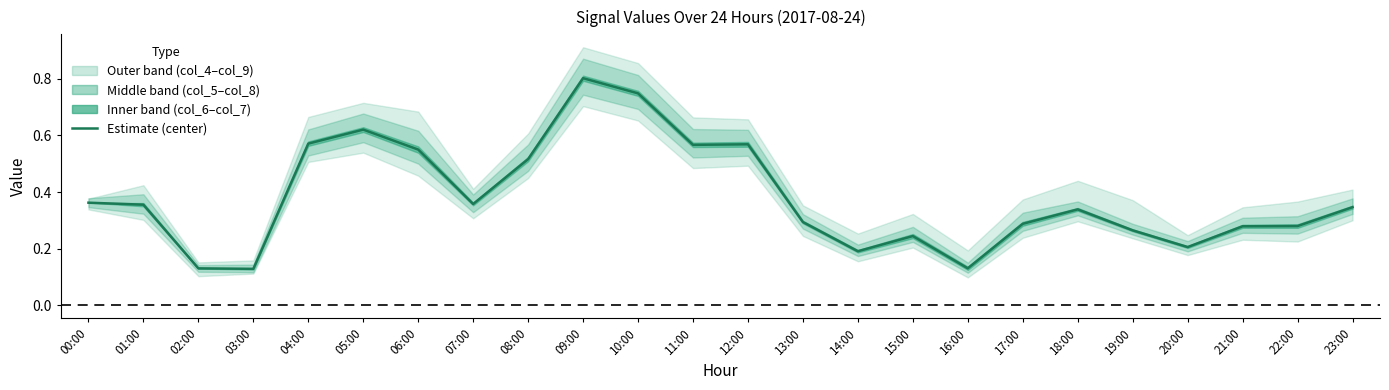

Count the values in the range 0 to 1.

24